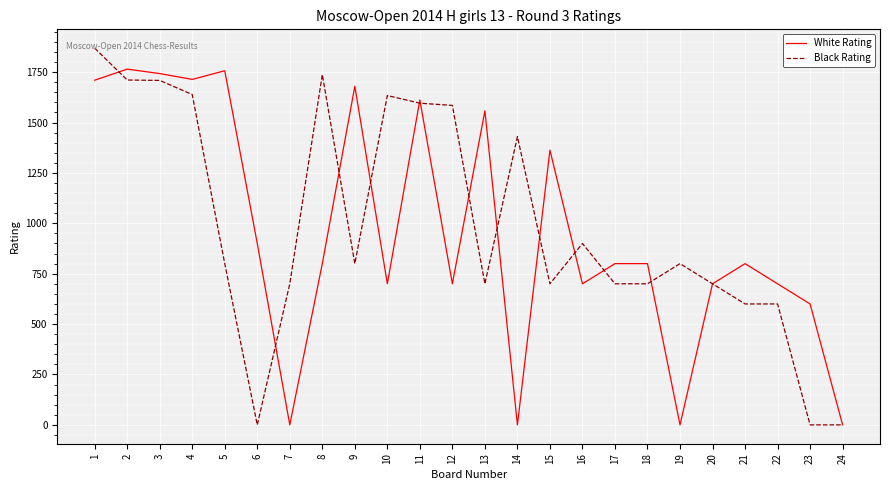

Which series changed the most between 5 and 7?

White Rating